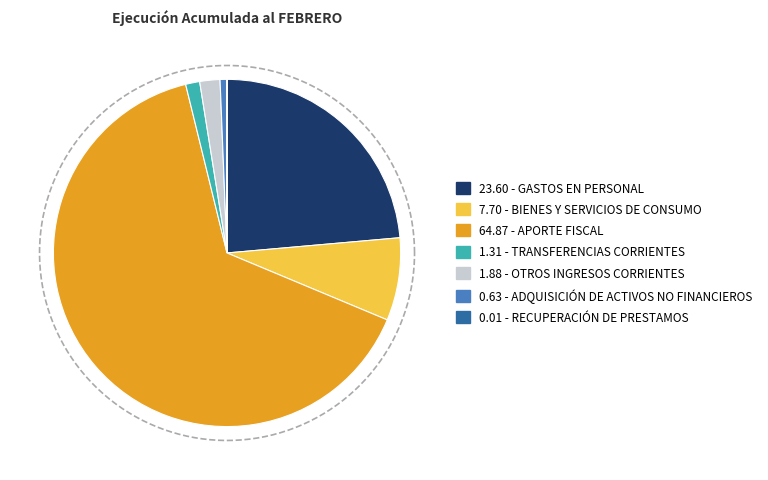

To the nearest percent, what percentage of the pie is TRANSFERENCIAS CORRIENTES?

1%